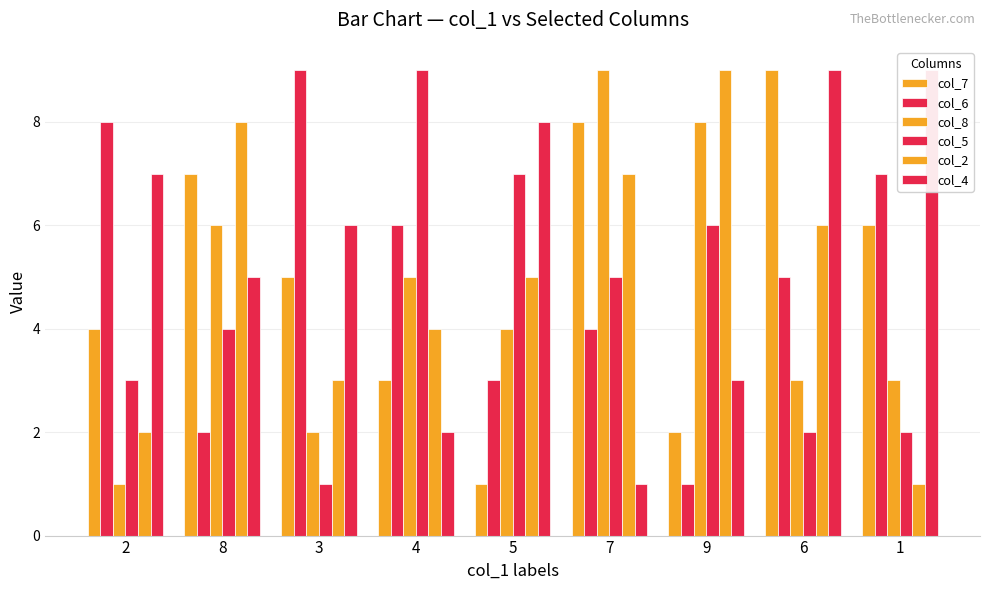

Which label corresponds to the largest value in the chart?

6